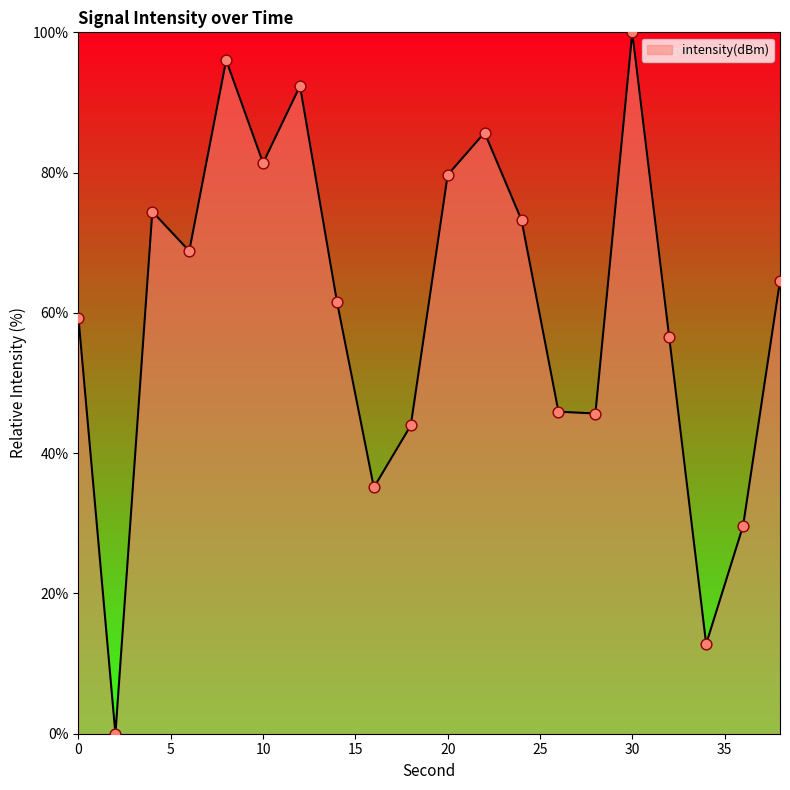

What is the difference between the maximum and minimum values?

100.0